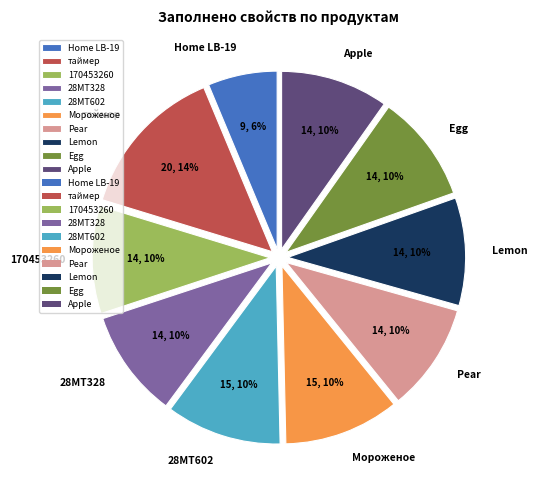

What percentage is the таймер slice, to the nearest percent?

14%